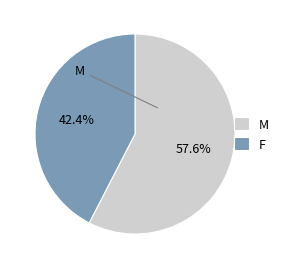

How many slices are in this pie chart?

2